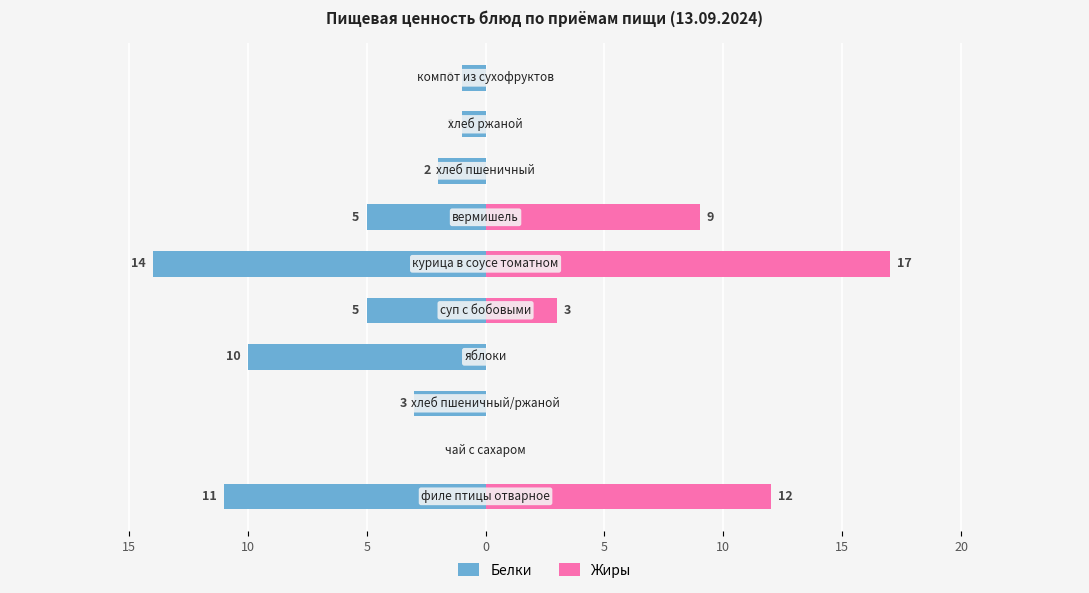

At how many categories does at least one series exceed 11?

2